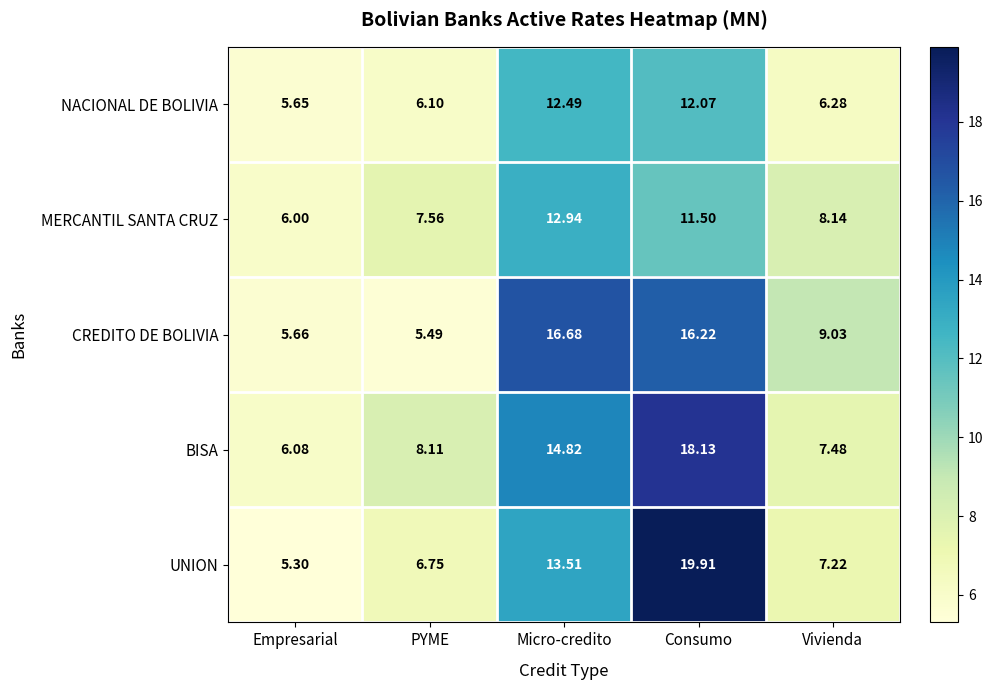

List the series in order of their peak value, highest first.

UNION, BISA, CREDITO DE BOLIVIA, MERCANTIL SANTA CRUZ, NACIONAL DE BOLIVIA